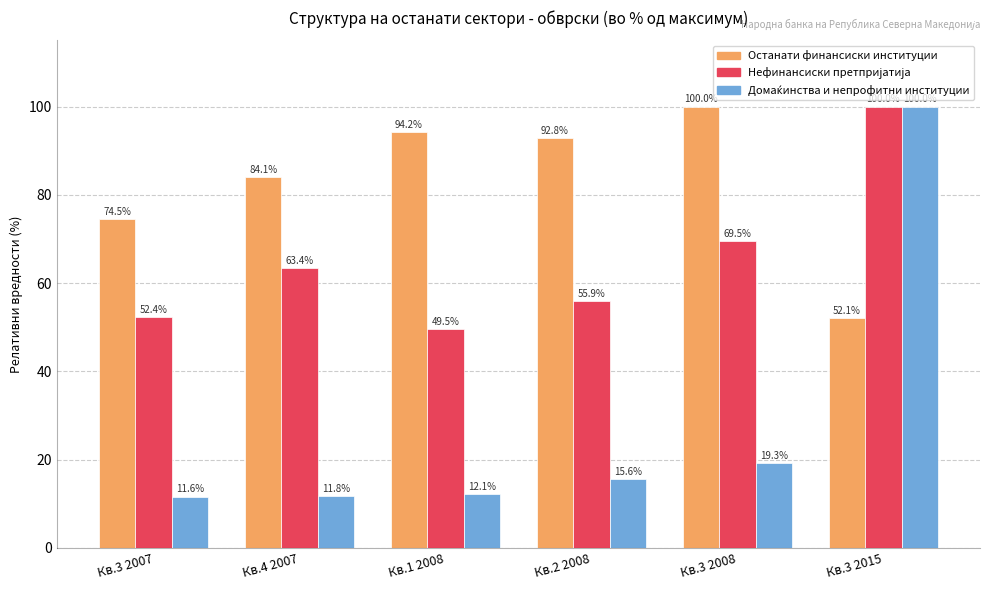

What is the label of the 5th bar from the right?

Кв.4 2007